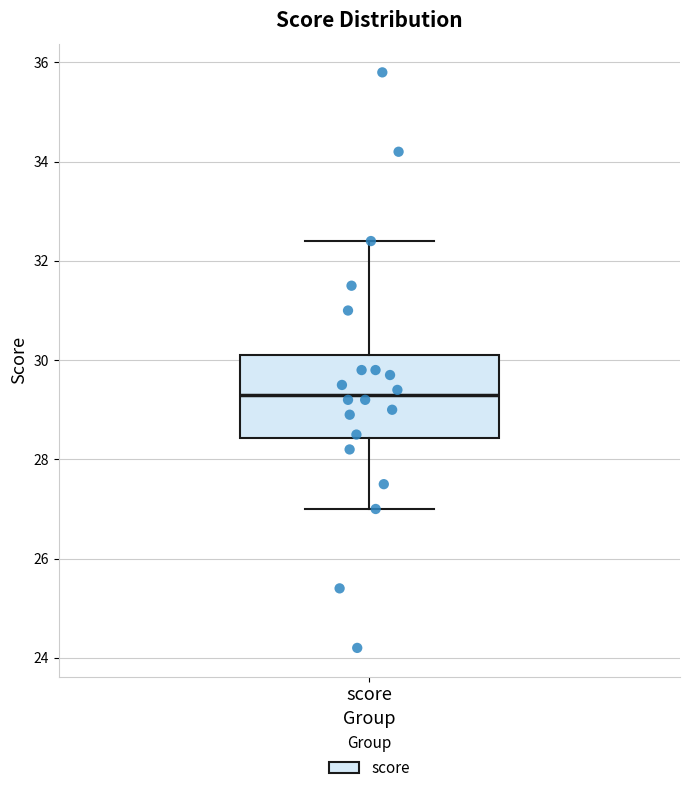

Read this box plot against the y-axis: the position of the median line, the range covered by the box, and the ends of both whiskers. The values are not printed on the chart, so give them approximately, as read against the axis.

median 29.4, box 28.4 to 30.2, whiskers 27.0 to 32.4